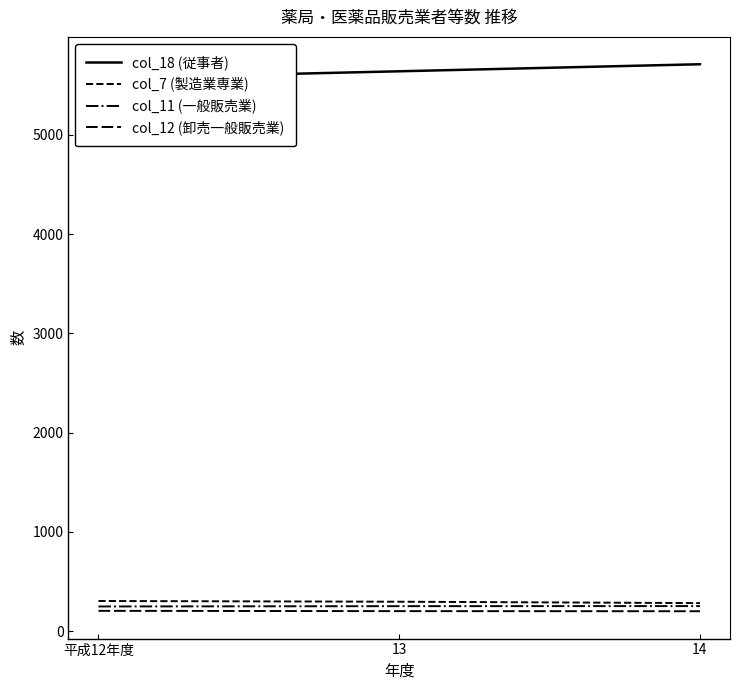

At which category is the sum across all series the highest?

14